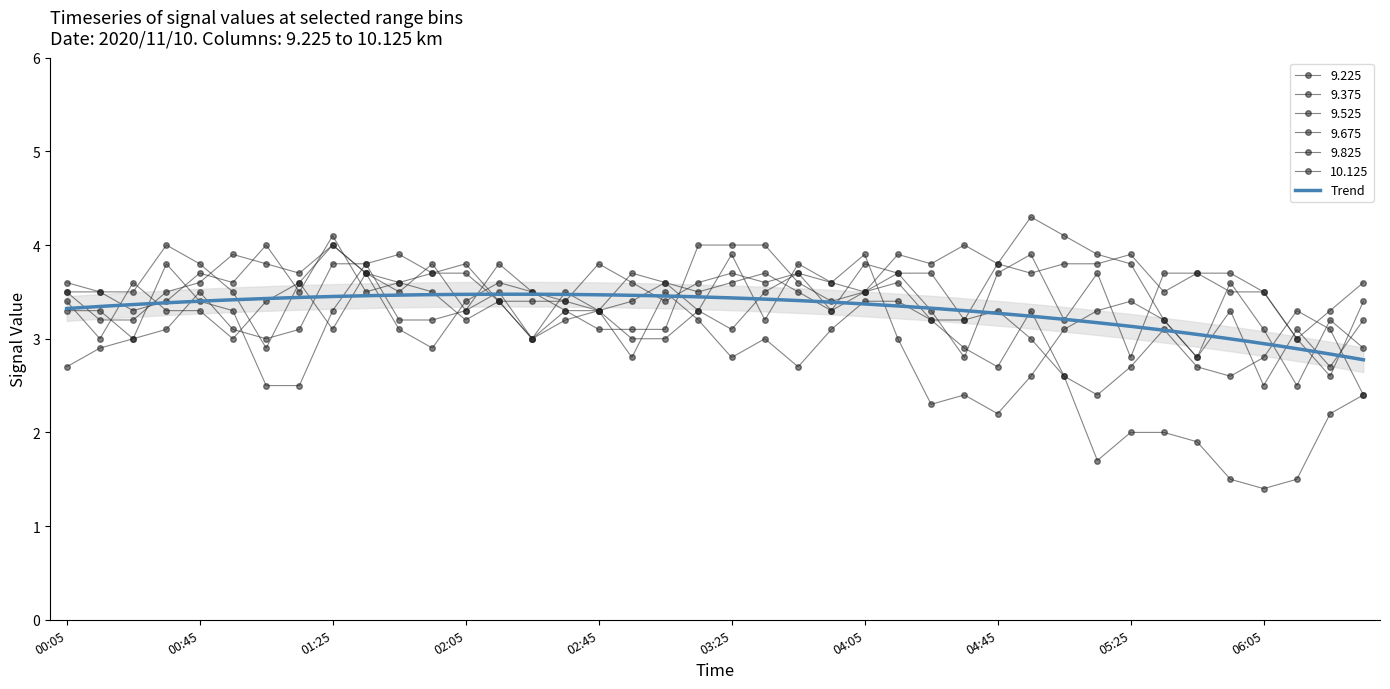

What is the value of the 10.125 point at the 17th from the left?

3.3